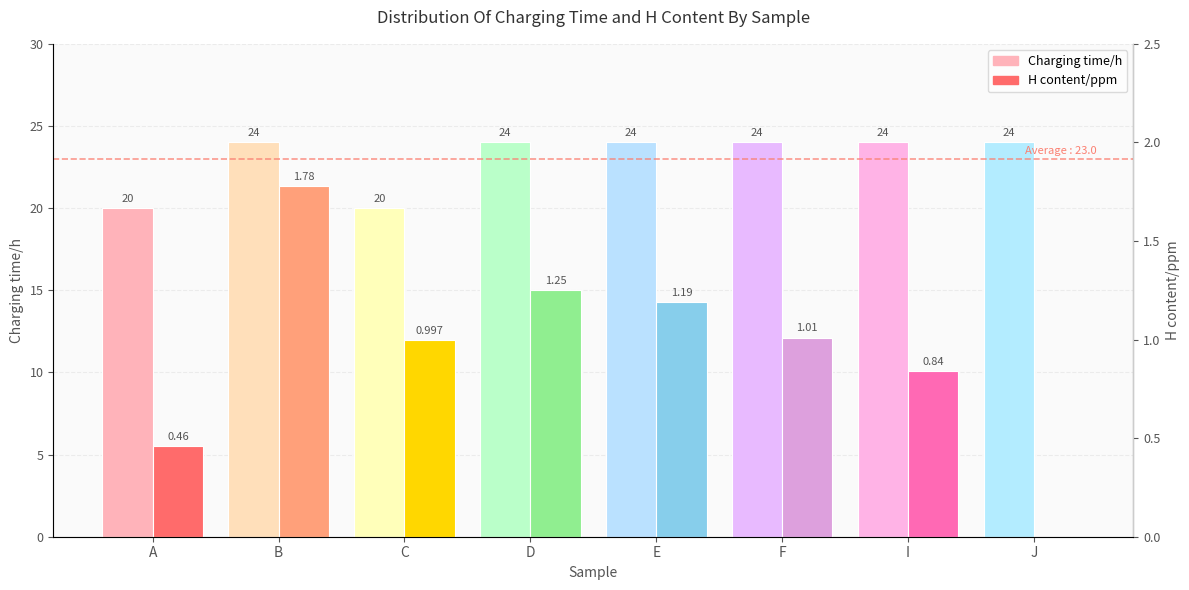

The value of Charging time/h at A is 7.9. True or false?

False